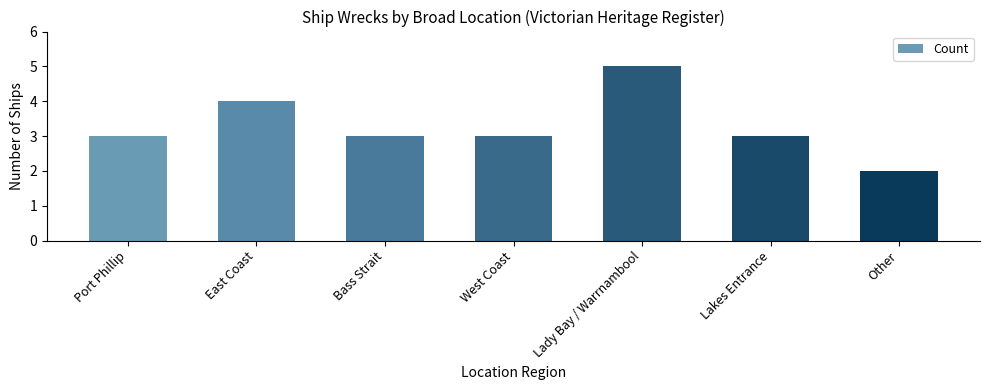

How many series are shown in this chart?

1